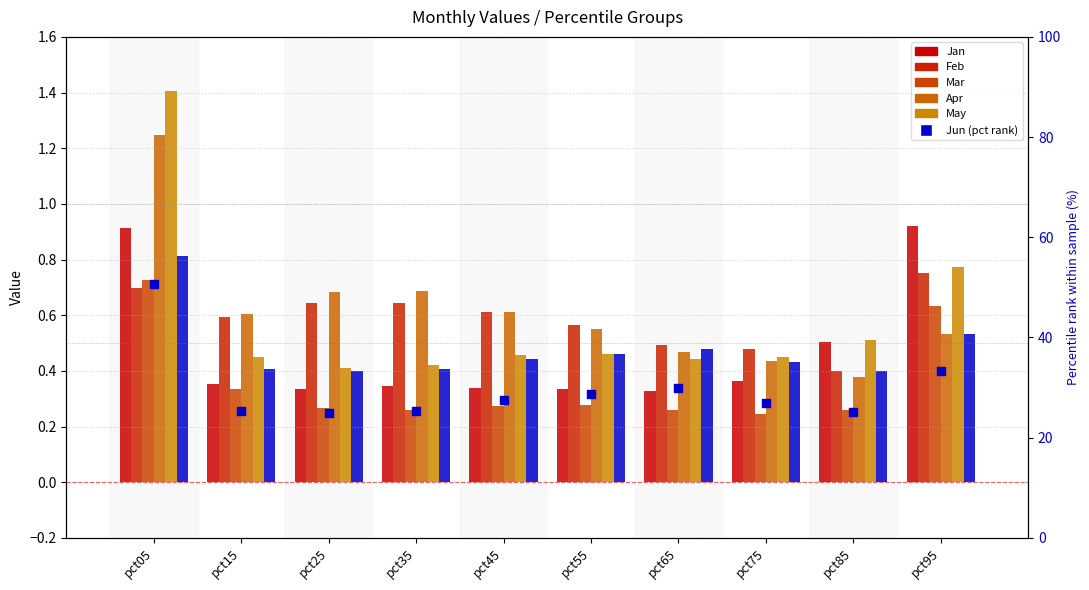

Which series reaches the maximum Y coordinate?

May